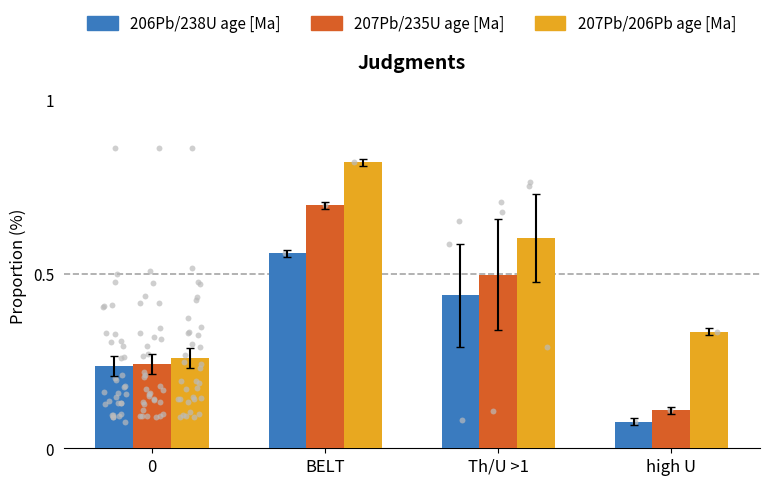

Is the value of 207Pb/206Pb age [Ma] at 0 greater than the value of 206Pb/238U age [Ma] at 0?

Yes